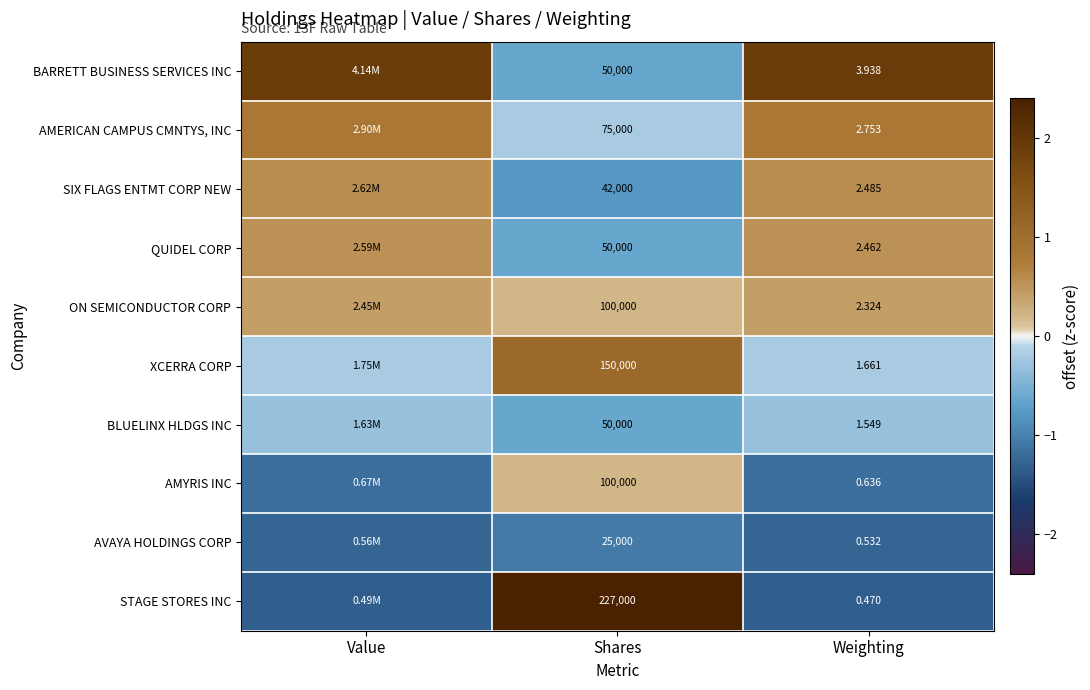

Is the value of QUIDEL CORP at Shares greater than the value of STAGE STORES INC at Weighting?

Yes